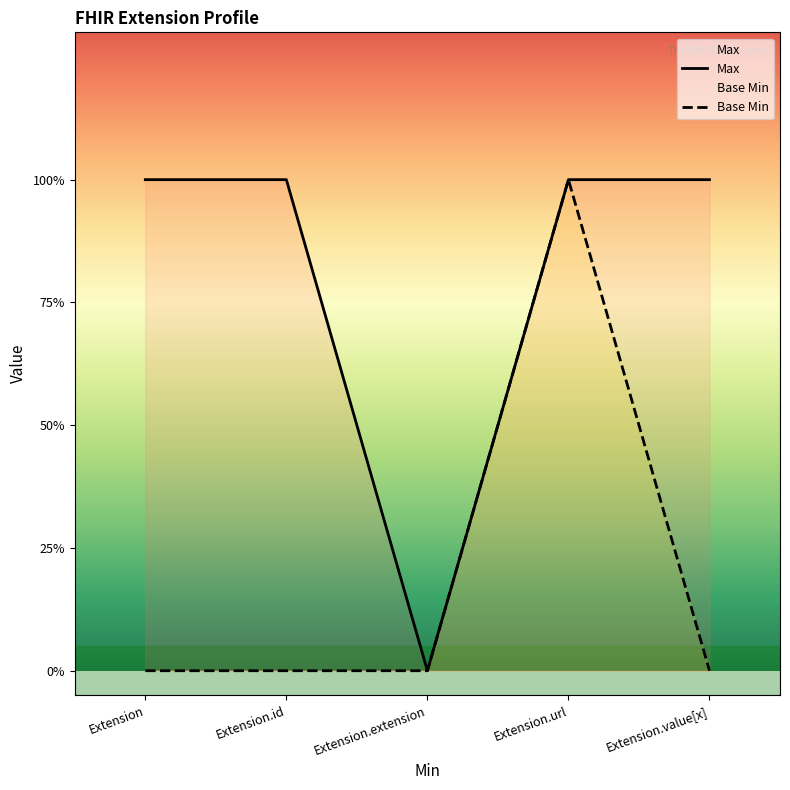

Which label corresponds to the largest value in the chart?

Extension